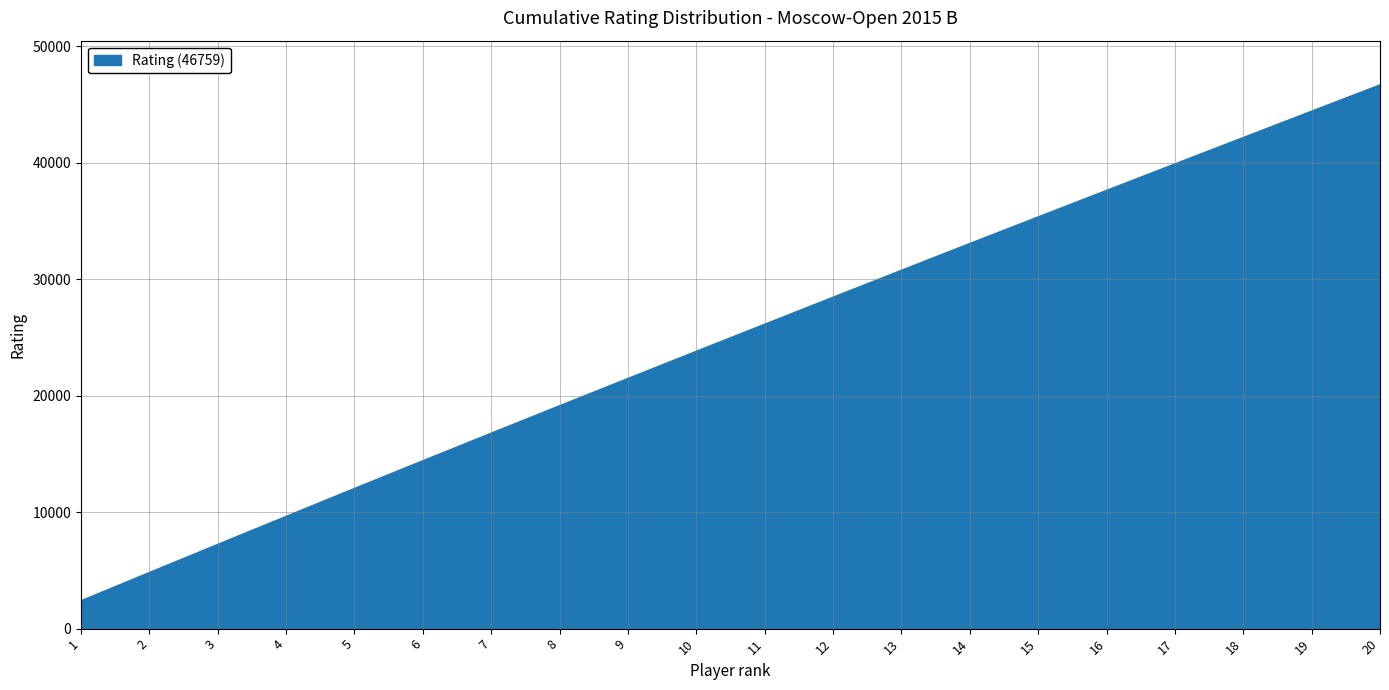

What is the change in value from 2 to 5?

+7222